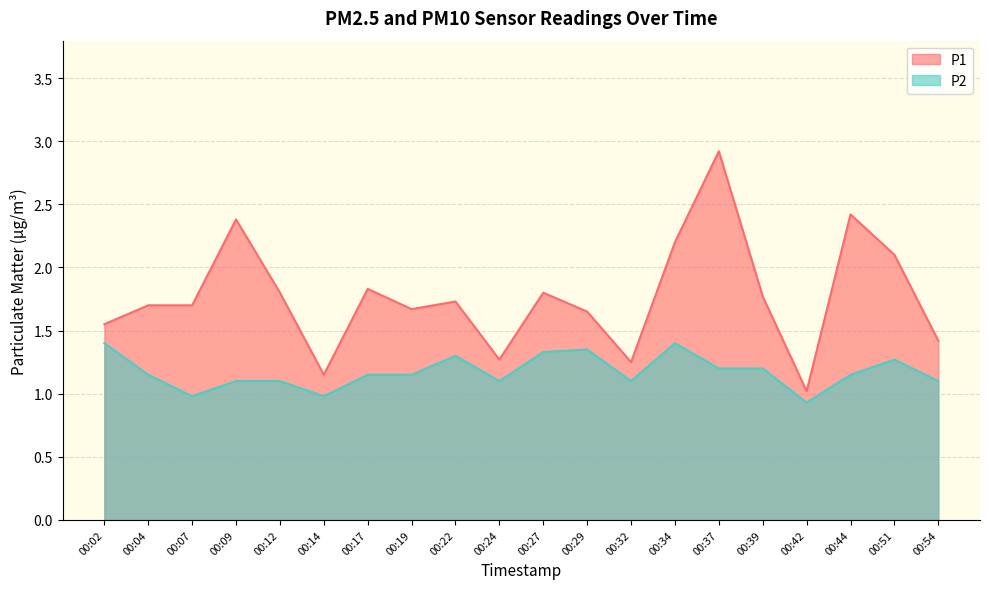

Which category has the highest value across all series?

00:37